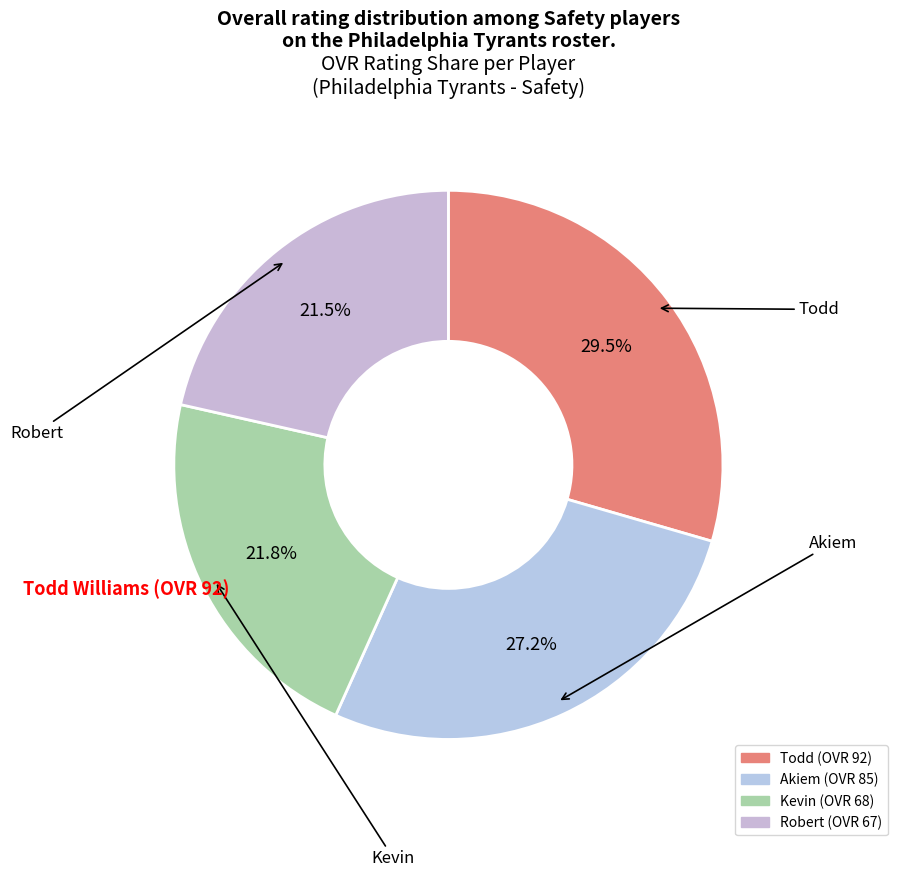

Which category has the biggest portion of the pie?

Todd